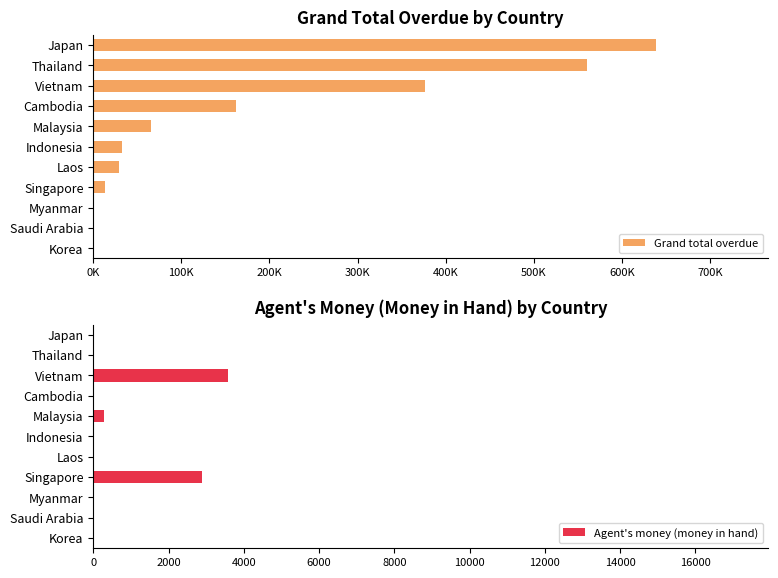

The value of Agent's money (money in hand) at Saudi Arabia is 0. True or false?

True